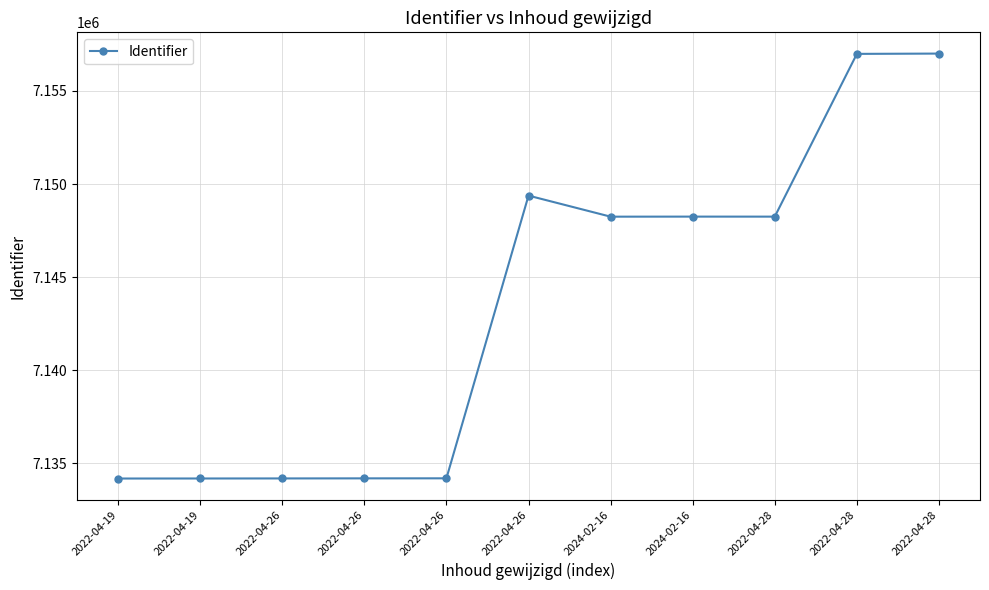

List the labels in order of value, smallest first.

2022-04-19, 2022-04-19, 2022-04-26, 2022-04-26, 2022-04-26, 2024-02-16, 2022-04-28, 2024-02-16, 2022-04-26, 2022-04-28, 2022-04-28